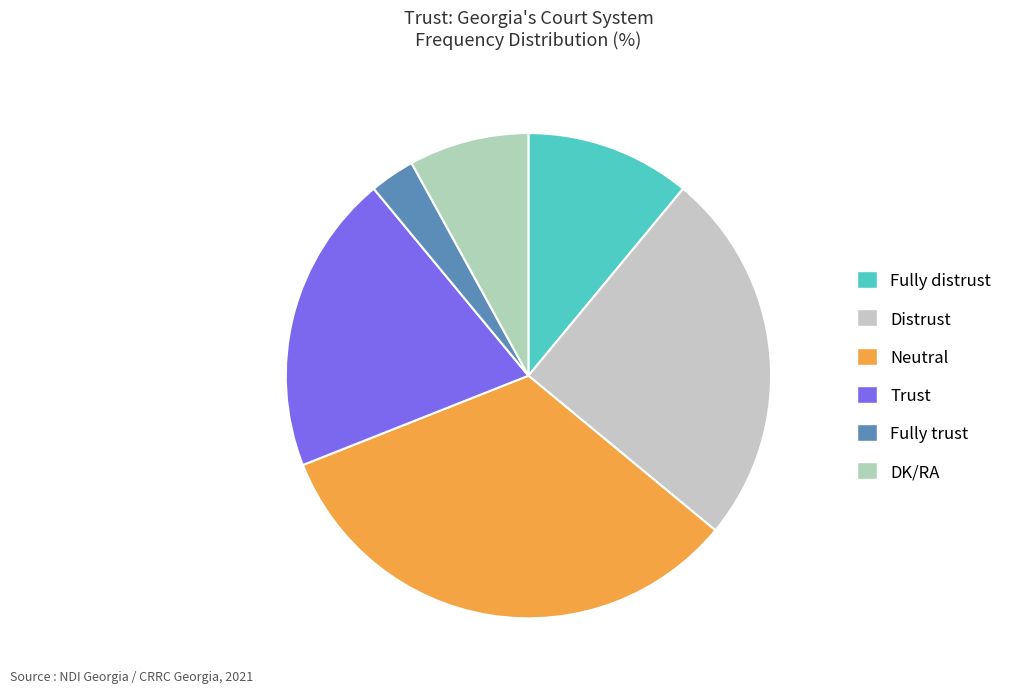

True or false: Neutral accounts for 21% of the total.

False